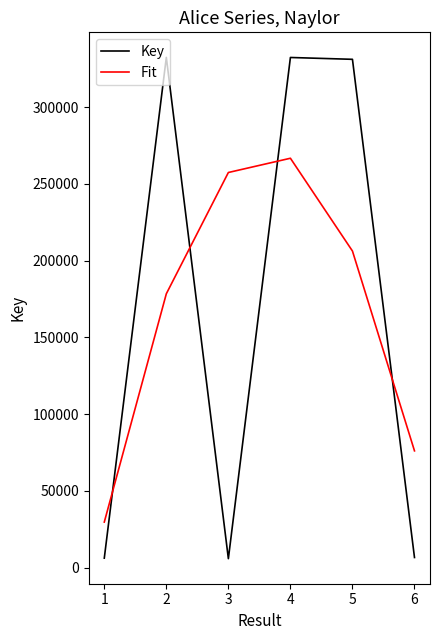

Where does the Fit series first go above 206308?

3